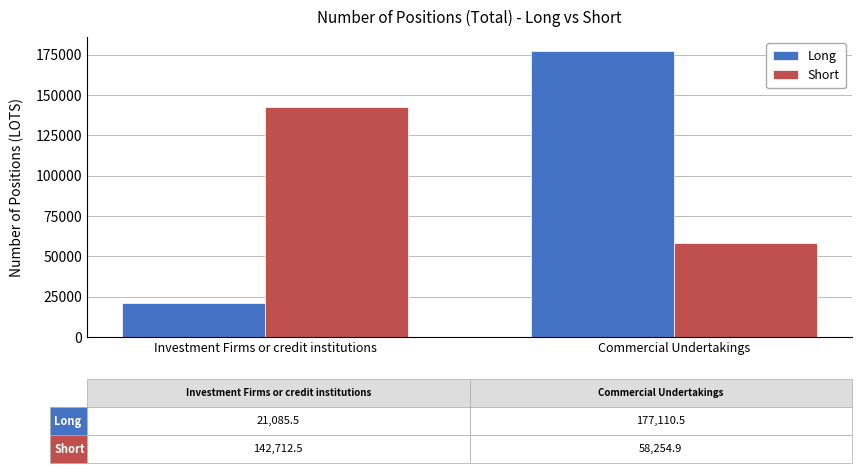

At which label does Long first exceed 177110?

Commercial Undertakings